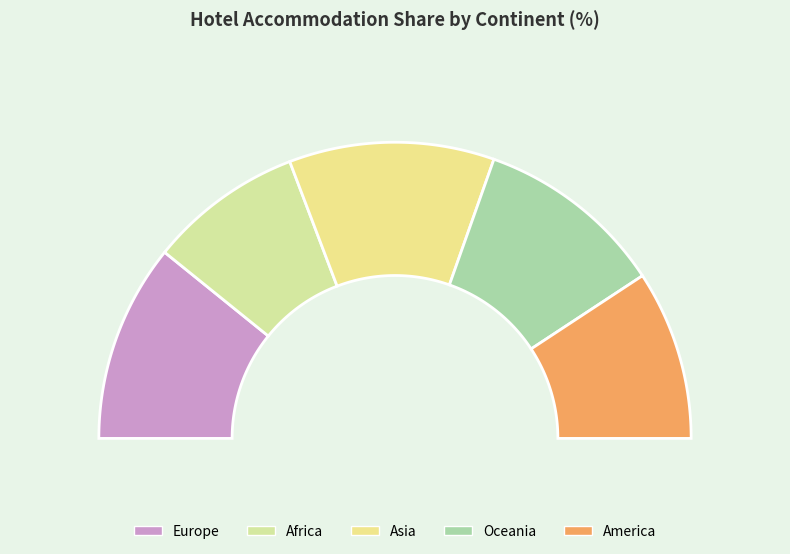

Is it true that Oceania is 21% of the pie?

True